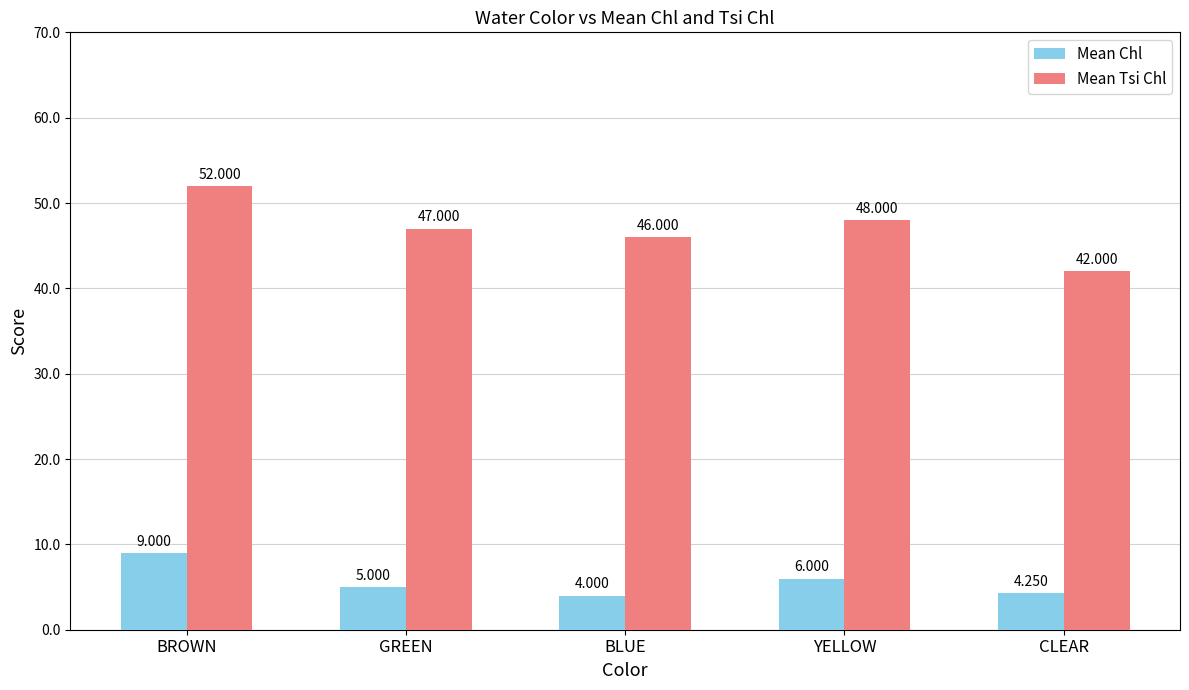

Is the value of Mean Chl at BLUE greater than the value of Mean Tsi Chl at BROWN?

No